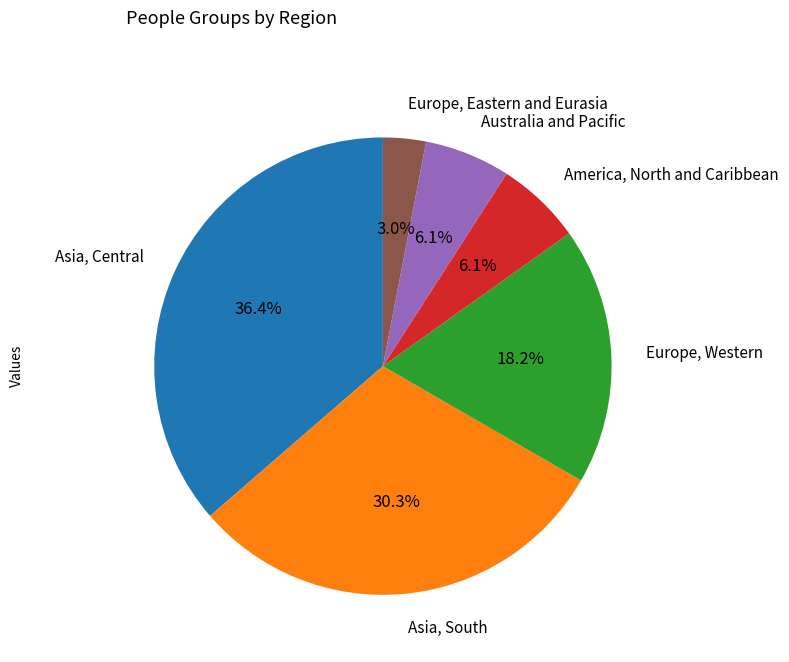

Which slice is the largest?

Asia, Central